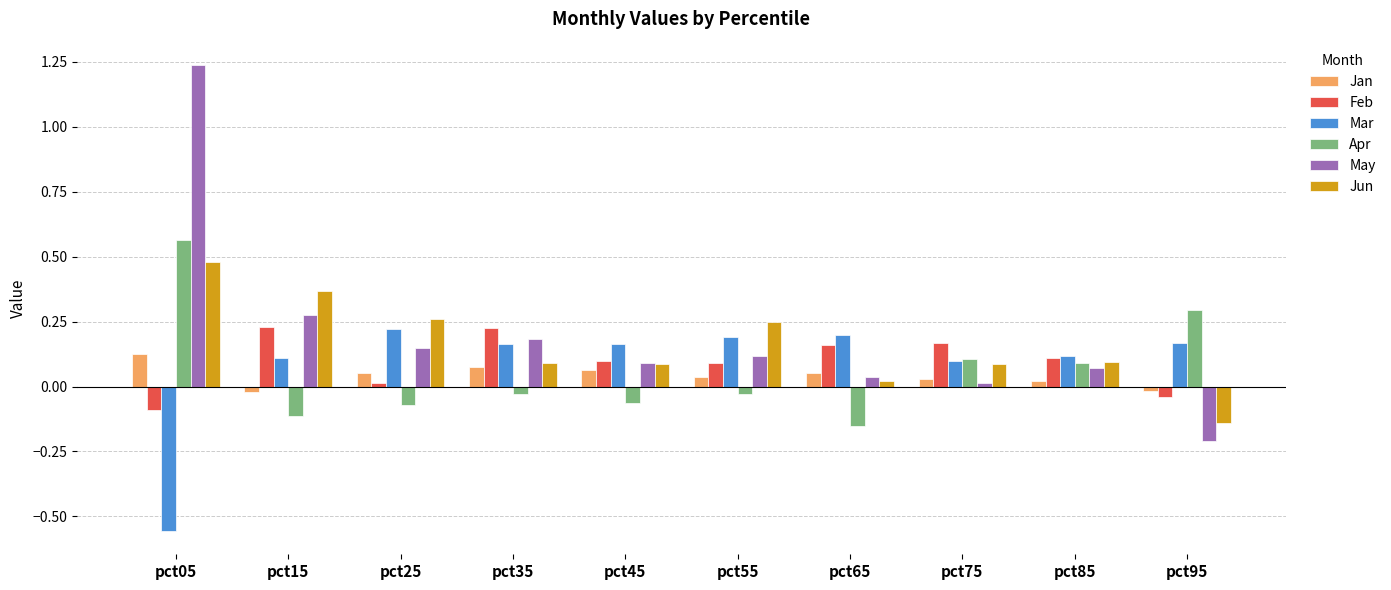

Rank the categories by May value from highest to lowest.

pct05, pct15, pct35, pct25, pct55, pct45, pct85, pct65, pct75, pct95